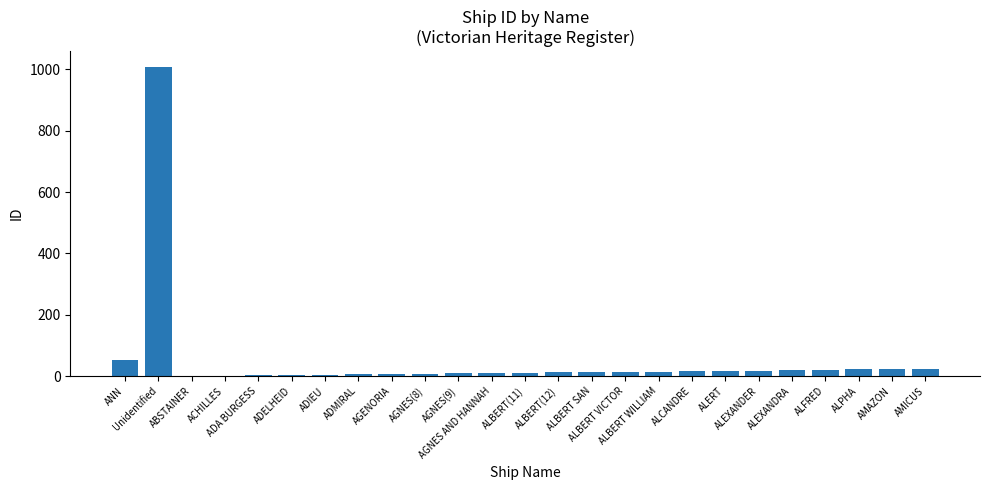

Where does the data first go above 13?

ANN